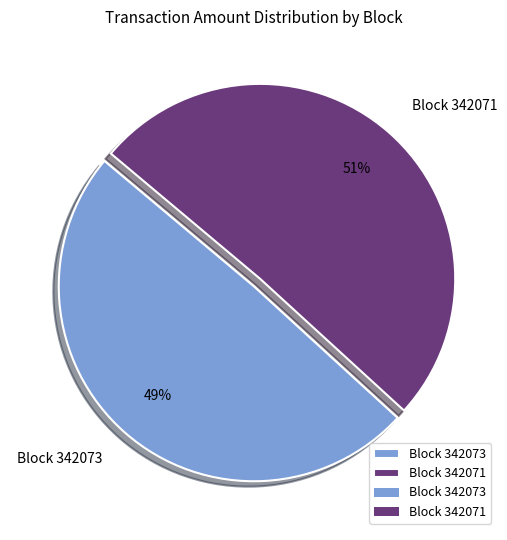

Does Block 342071 account for over 50% of the chart?

Yes